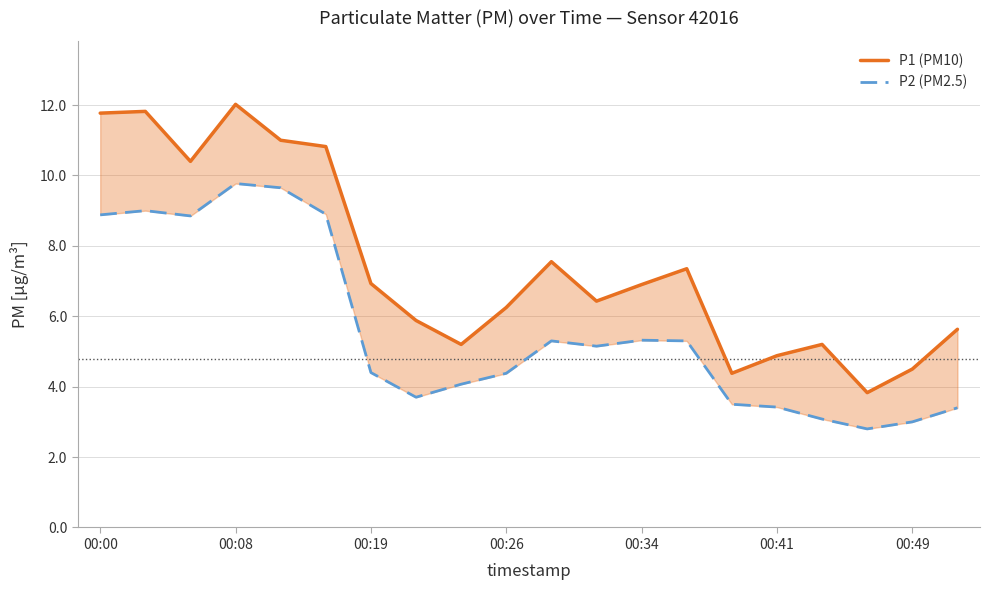

True or false: P1 (PM10) and P2 (PM2.5) cross at least once.

False